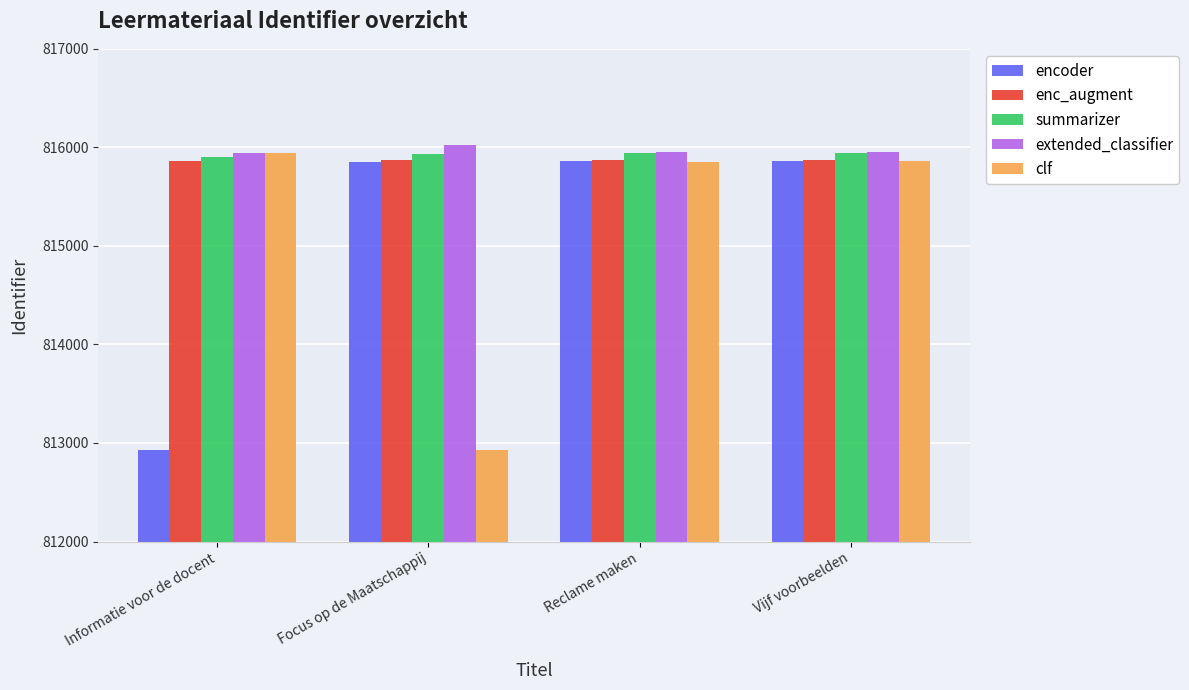

What is the lowest value of the enc_augment series?

815865